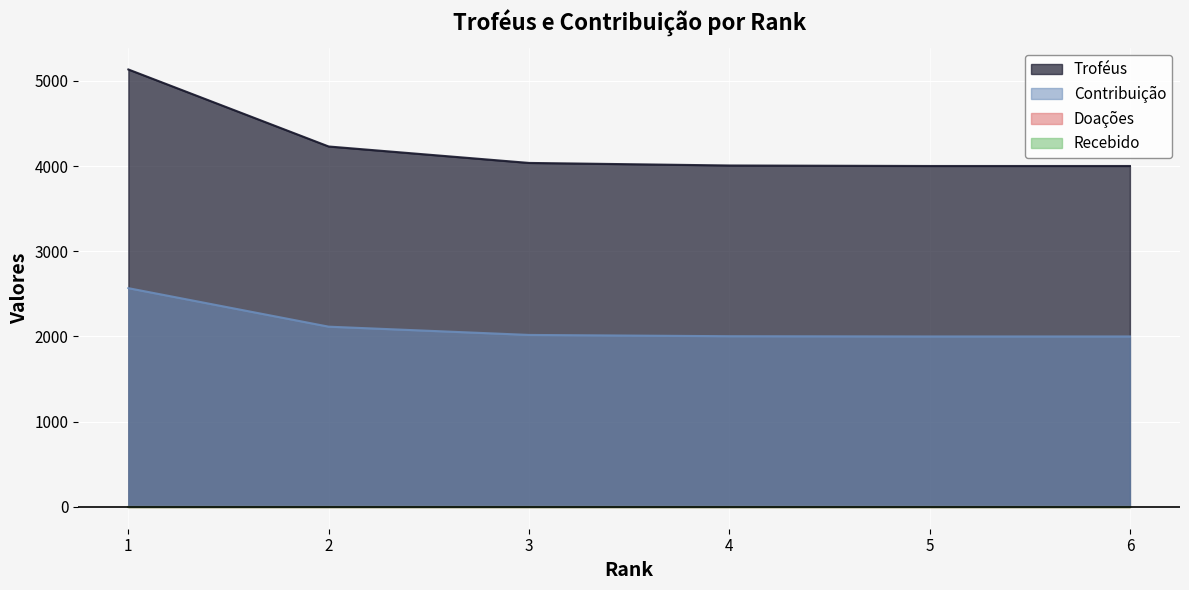

The Troféus series shows 6068 at 5. True or false?

False